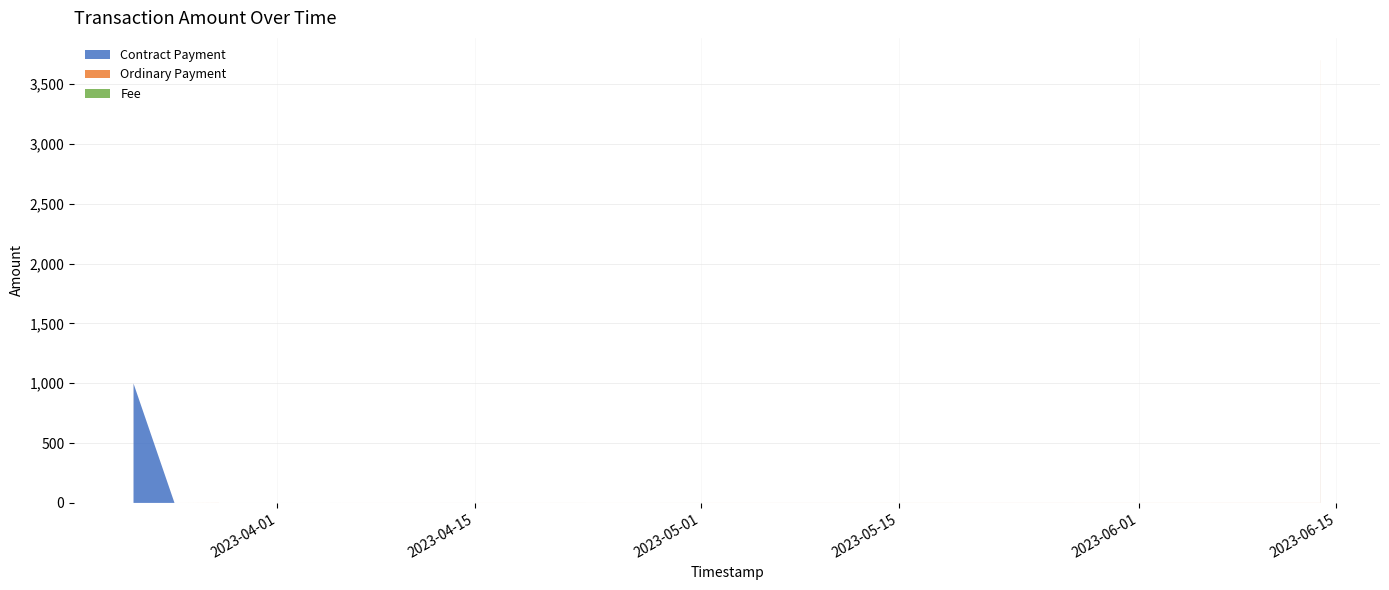

What is the highest value of the Contract Payment series?

3700.4